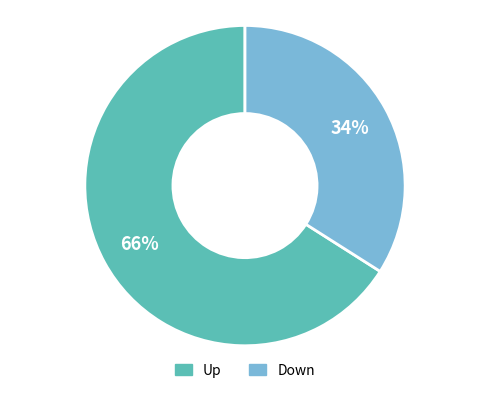

To the nearest percent, what is the difference between the largest and smallest slice percentages?

32%